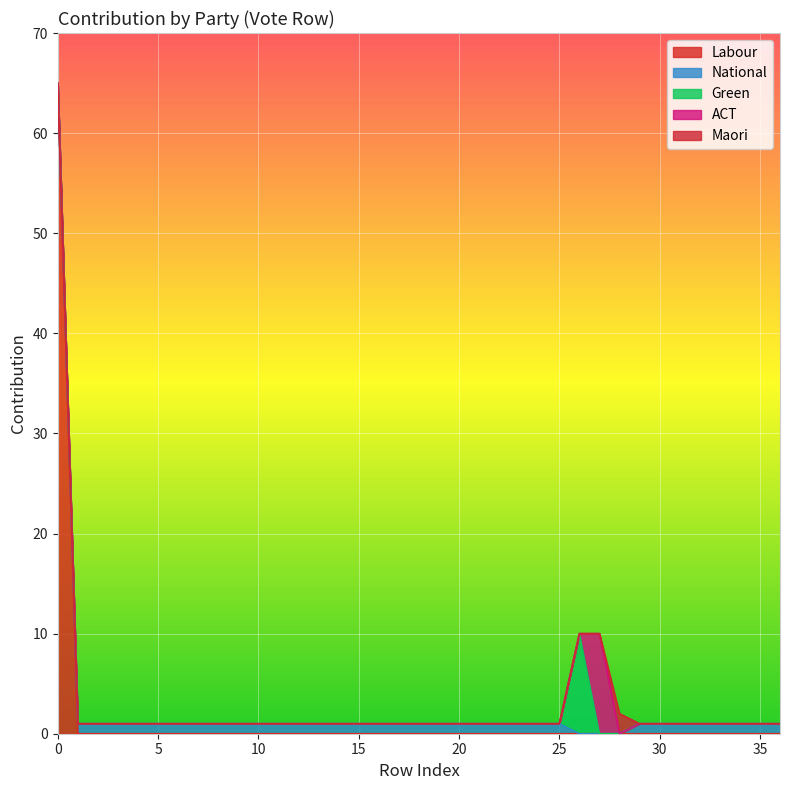

What are all the series names shown in the legend?

Labour, National, Green, ACT, Maori